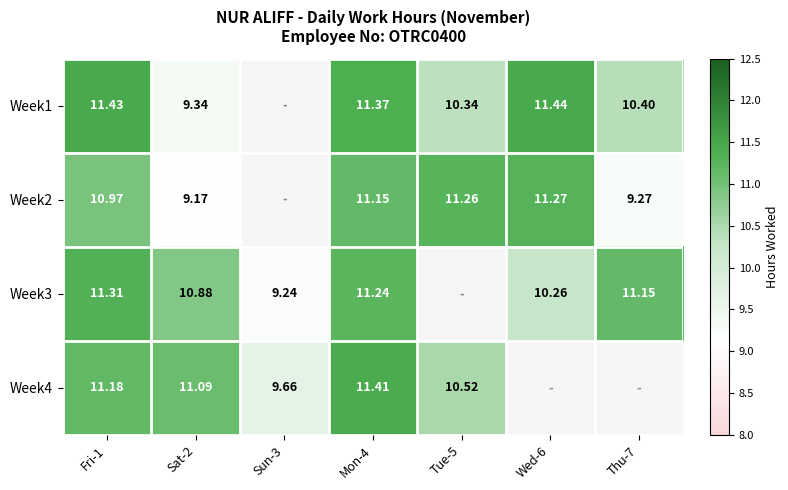

How many distinct data groups are displayed?

4